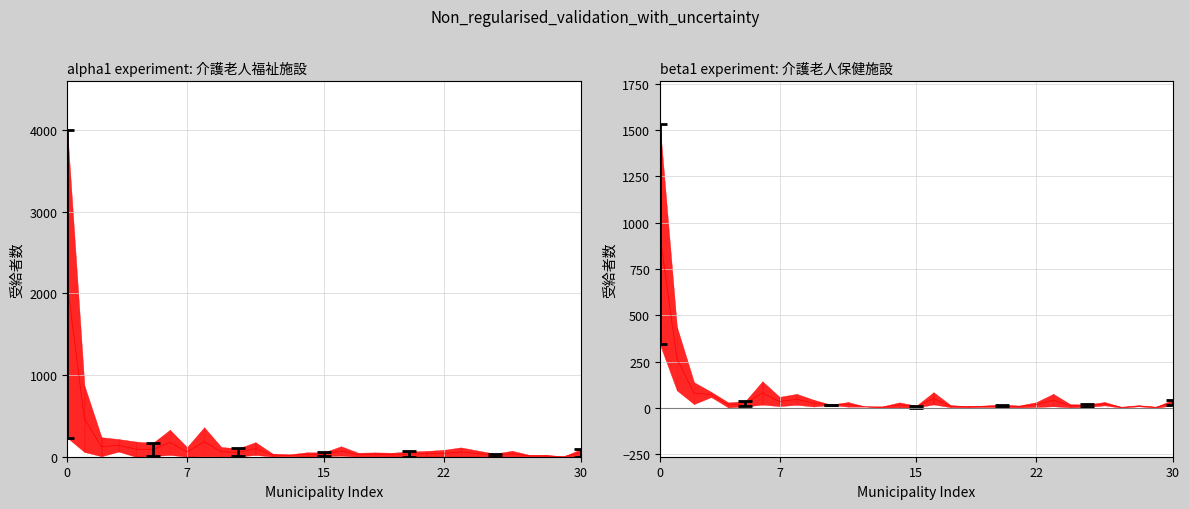

What is the change in value from 0 to 10?

-923.0